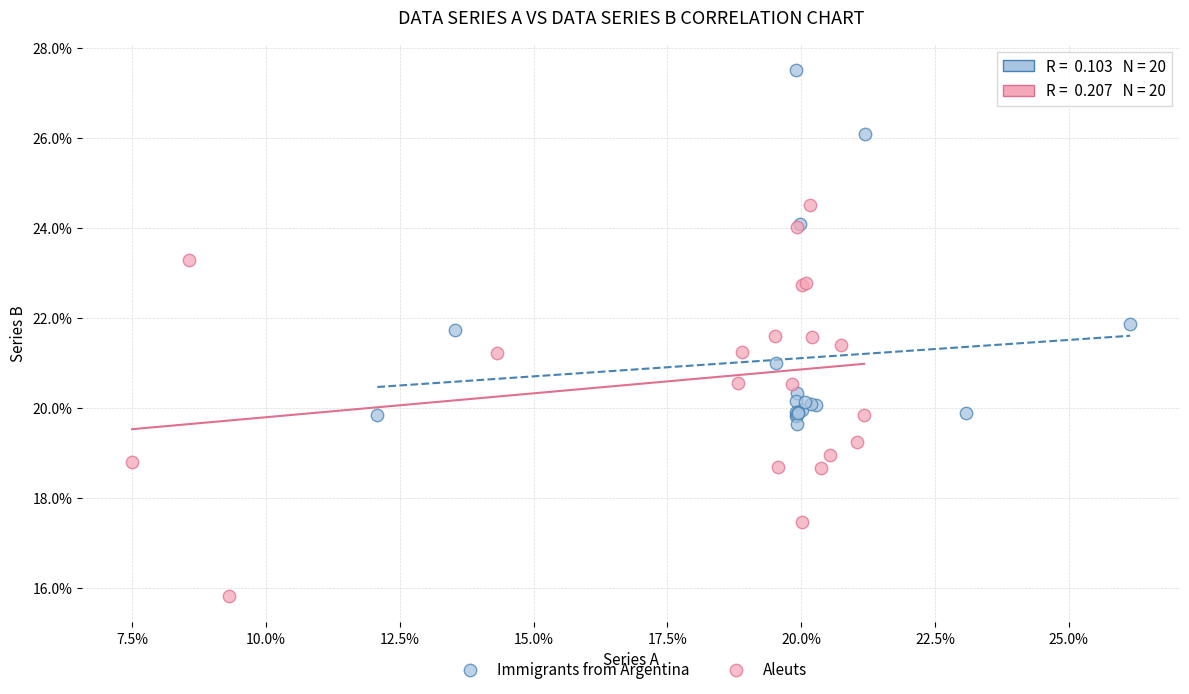

What are all the series names shown in the legend?

Immigrants from Argentina, Aleuts